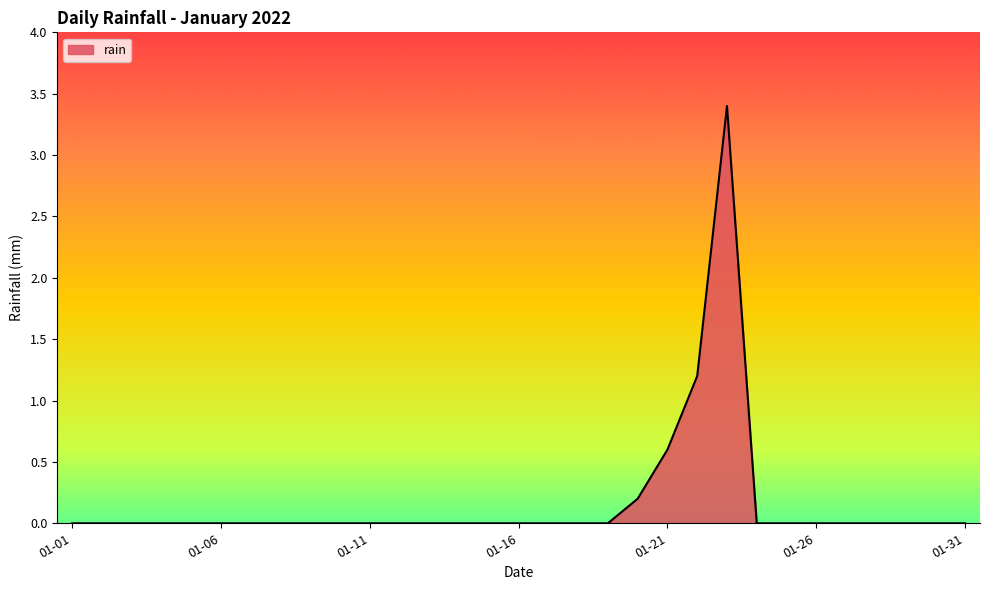

What is the difference between the maximum and minimum values?

3.4